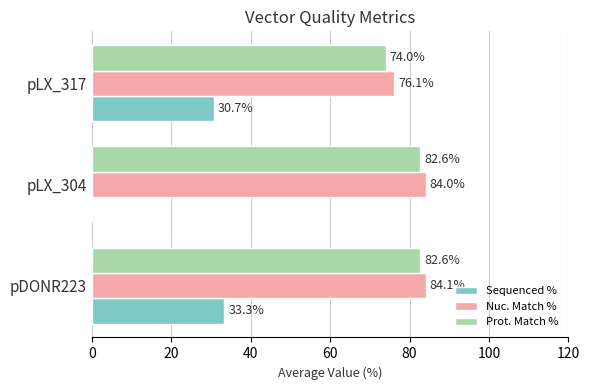

What is the sum of the Prot. Match % values at pLX_317 and pLX_304?

156.6